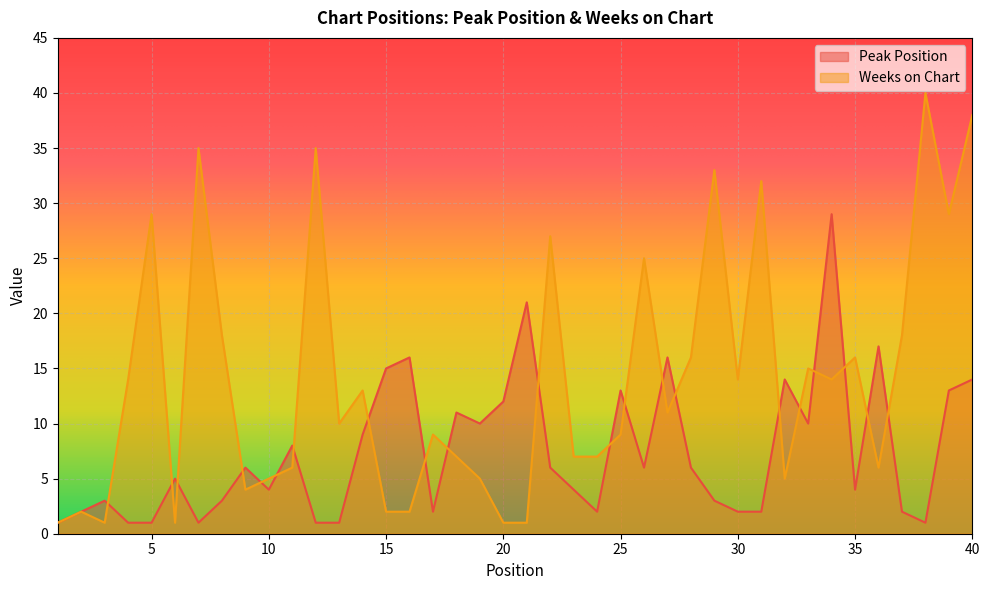

Reading left to right, list all the values displayed in this chart.

Peak Position: 1	2	3	1	1	5	1	3	6	4	8	1	1	9	15	16	2	11	10	12	21	6	4	2	13	6	16	6	3	2	2	14	10	29	4	17	2	1	13	14
Weeks on Chart: 1	2	1	14	29	1	35	18	4	5	6	35	10	13	2	2	9	7	5	1	1	27	7	7	9	25	11	16	33	14	32	5	15	14	16	6	18	40	29	38